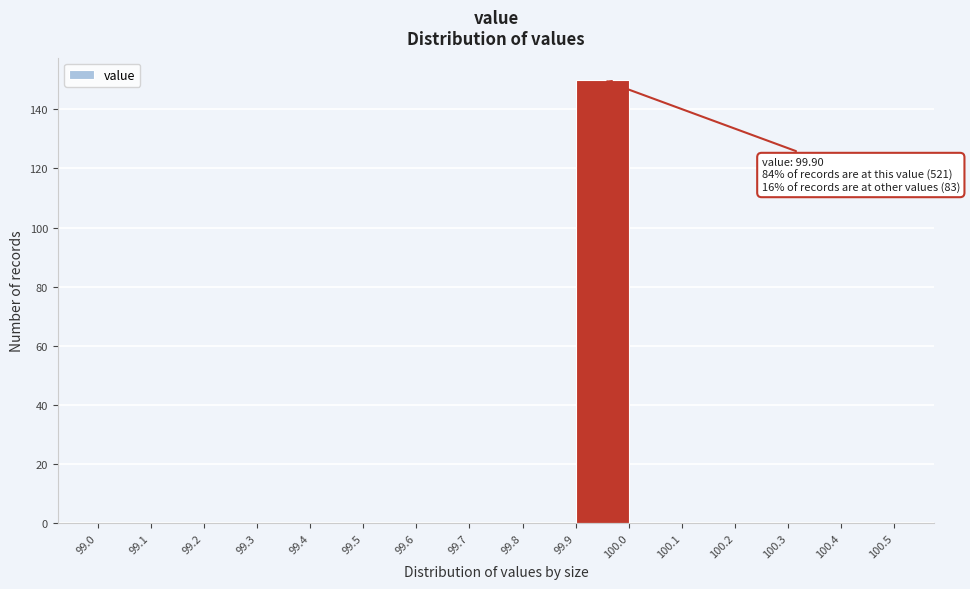

Which range on the x-axis has the tallest bar?

99.9 to 100.0